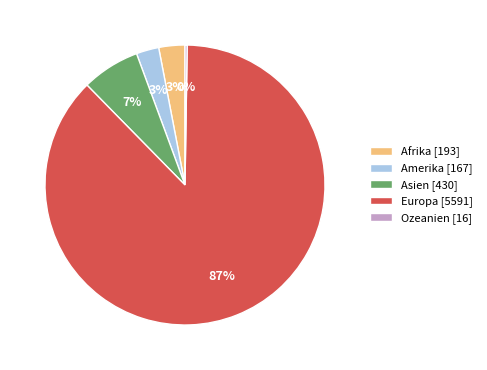

Do Amerika [167] and Afrika [193] together represent more than half of the pie?

No